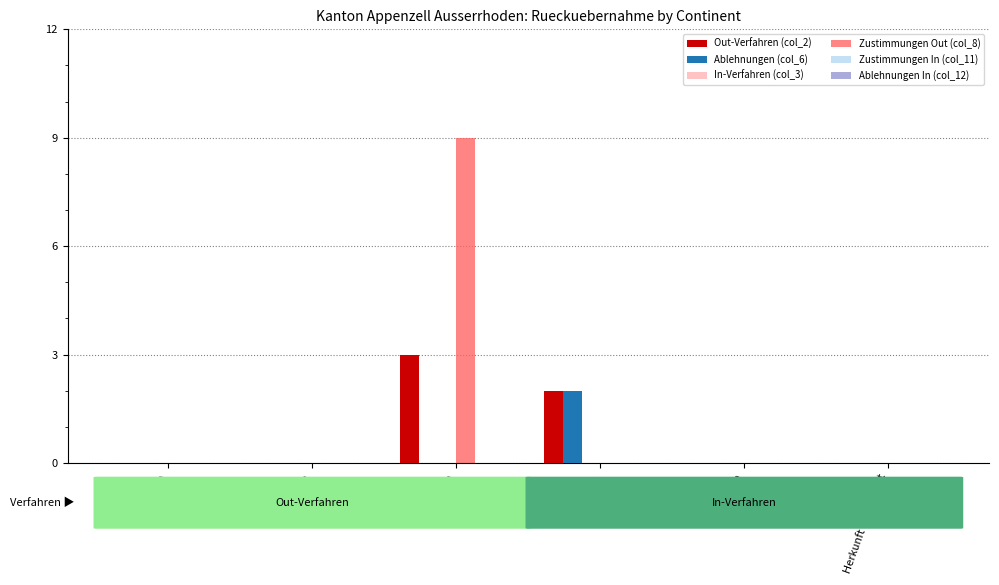

How many groups of bars are there?

6